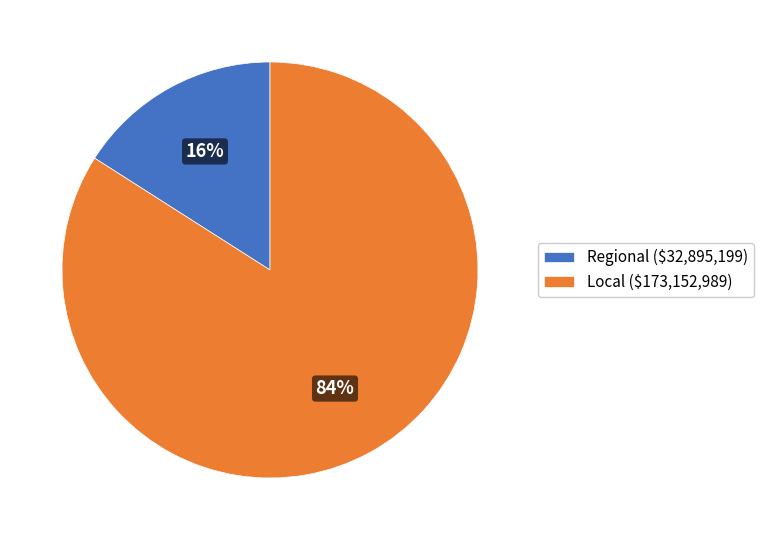

What is the largest slice in the pie chart?

Local ($173,152,989)